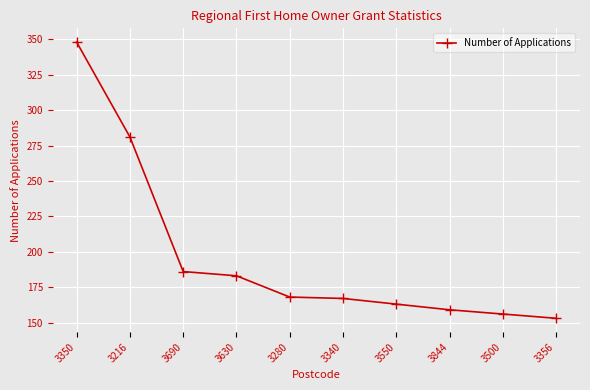

How many data points are less than 168?

5